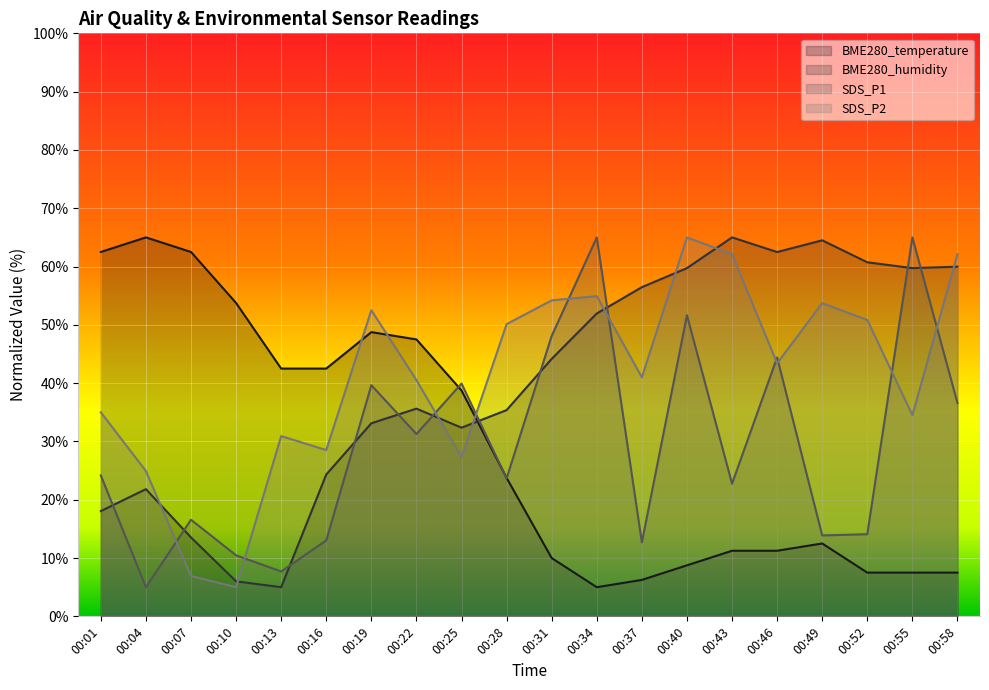

At which category is the sum across all series the highest?

00:40